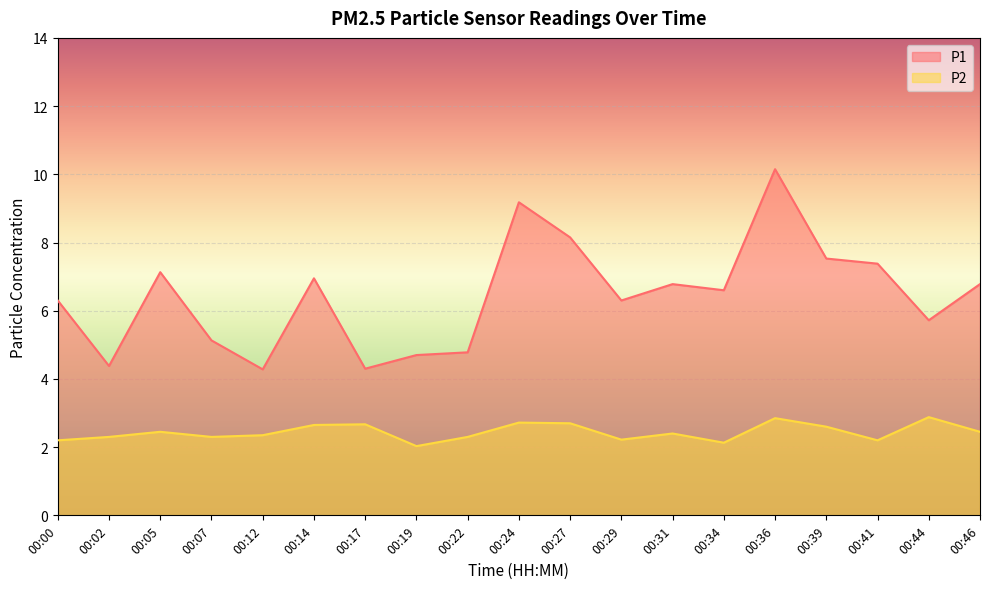

Reading right to left, transcribe all the data shown in this chart.

P1: 00:46=6.8	00:44=5.7	00:41=7.4	00:39=7.5	00:36=10.2	00:34=6.6	00:31=6.8	00:29=6.3	00:27=8.2	00:24=9.2	00:22=4.8	00:19=4.7	00:17=4.3	00:14=7.0	00:12=4.3	00:07=5.1	00:05=7.1	00:02=4.4	00:00=6.3
P2: 00:46=2.5	00:44=2.9	00:41=2.2	00:39=2.6	00:36=2.9	00:34=2.1	00:31=2.4	00:29=2.2	00:27=2.7	00:24=2.7	00:22=2.3	00:19=2.0	00:17=2.7	00:14=2.6	00:12=2.4	00:07=2.3	00:05=2.5	00:02=2.3	00:00=2.2